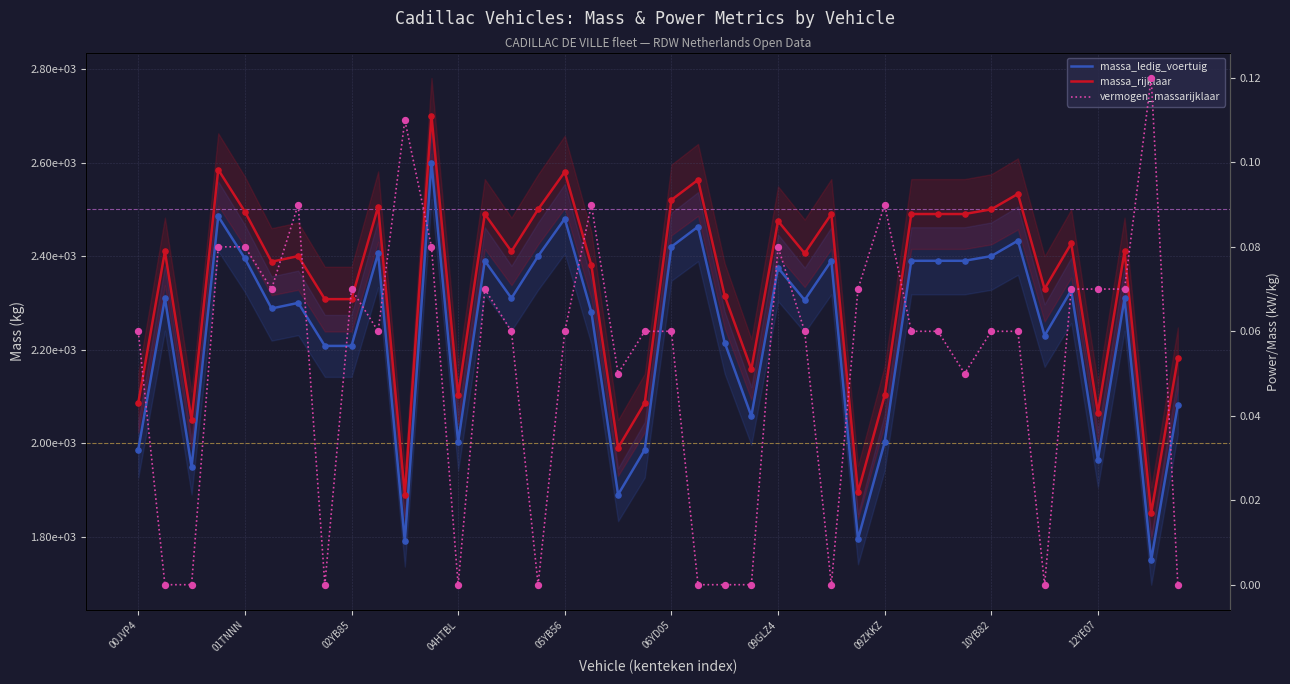

Which series contains the lowest Y value?

vermogen_massarijklaar